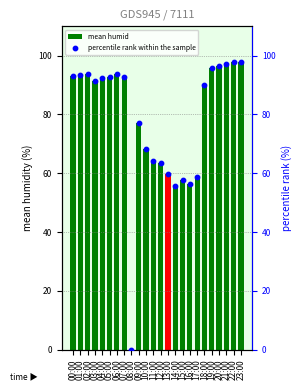

Which series has the largest total across all categories?

mean humid